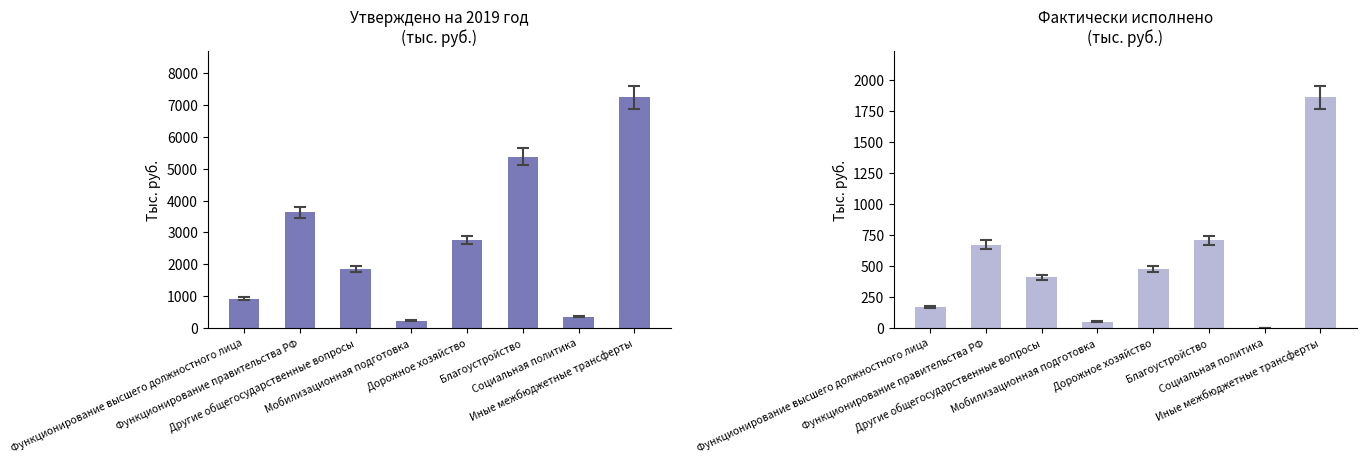

Are the bars grouped side by side (vs. stacked)?

Yes